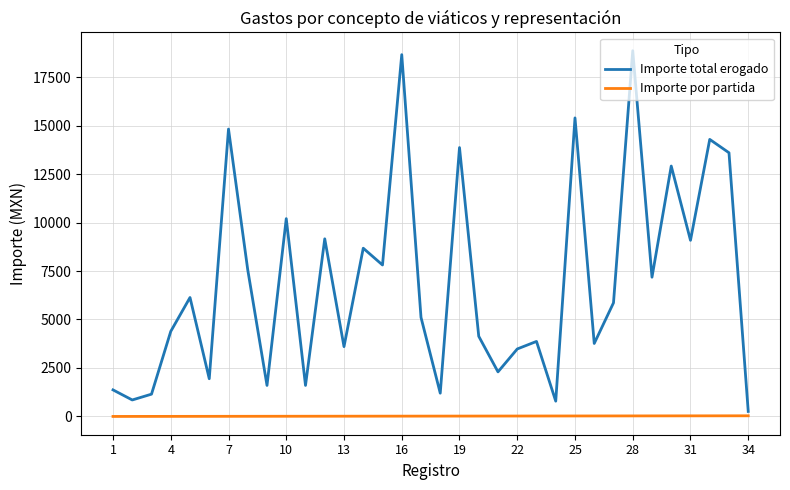

Is this an area chart (filled region under the line)?

No